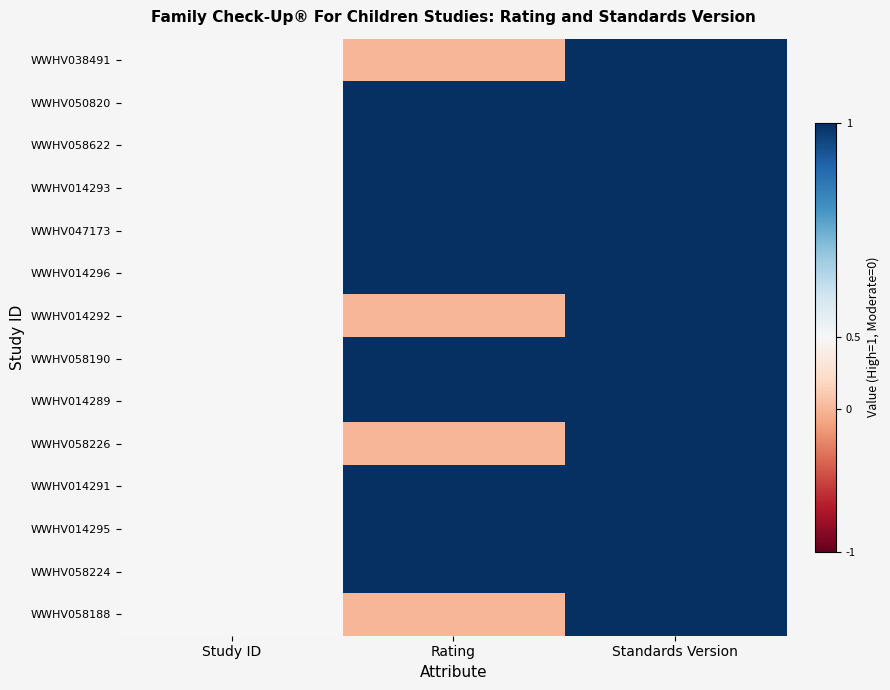

What is the total value across all series at Standards Version?

14.0